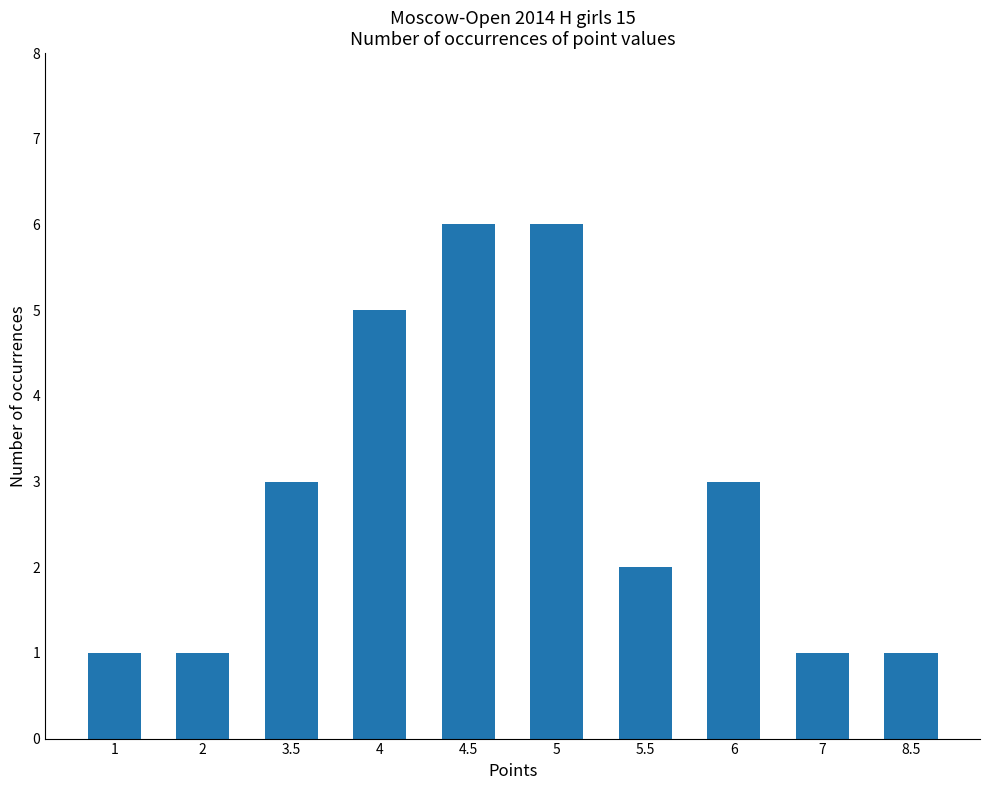

Count the values in the range 1 to 5.

8